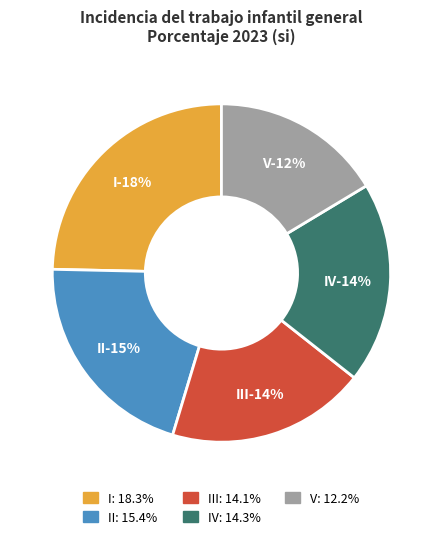

Count the number of slices in the pie.

5